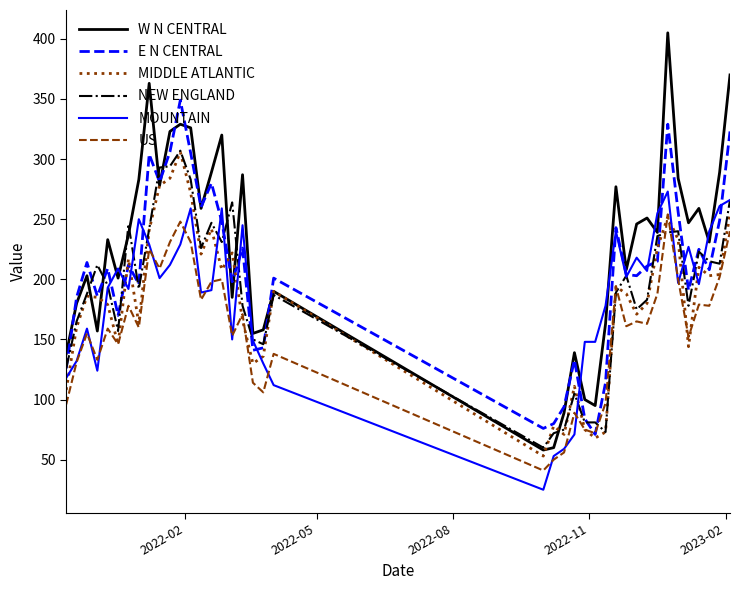

What is the maximum value for NEW ENGLAND?

307